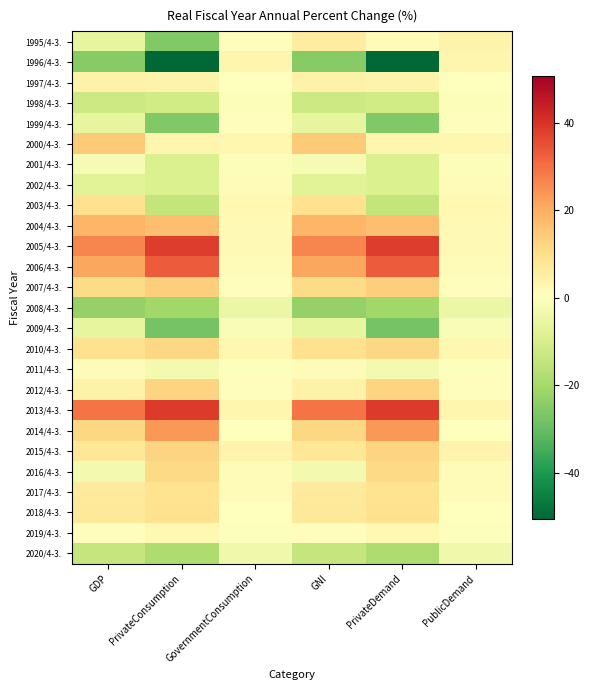

What is the total value across all series at PrivateDemand?

49.6